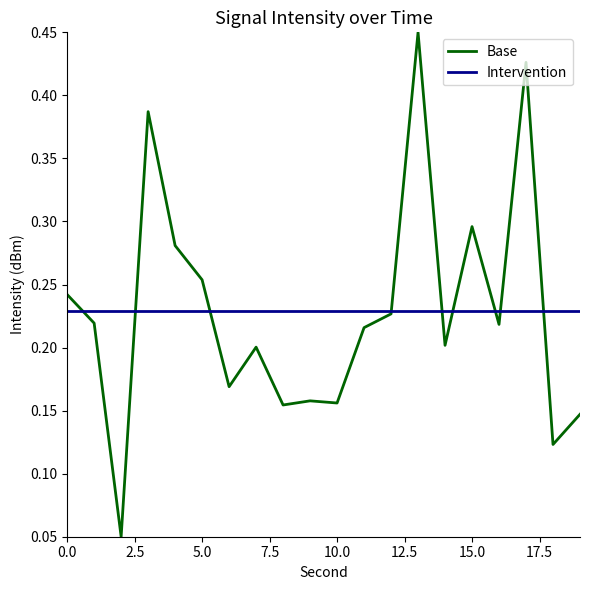

Rank the series by their maximum value, from lowest to highest.

Intervention, Base